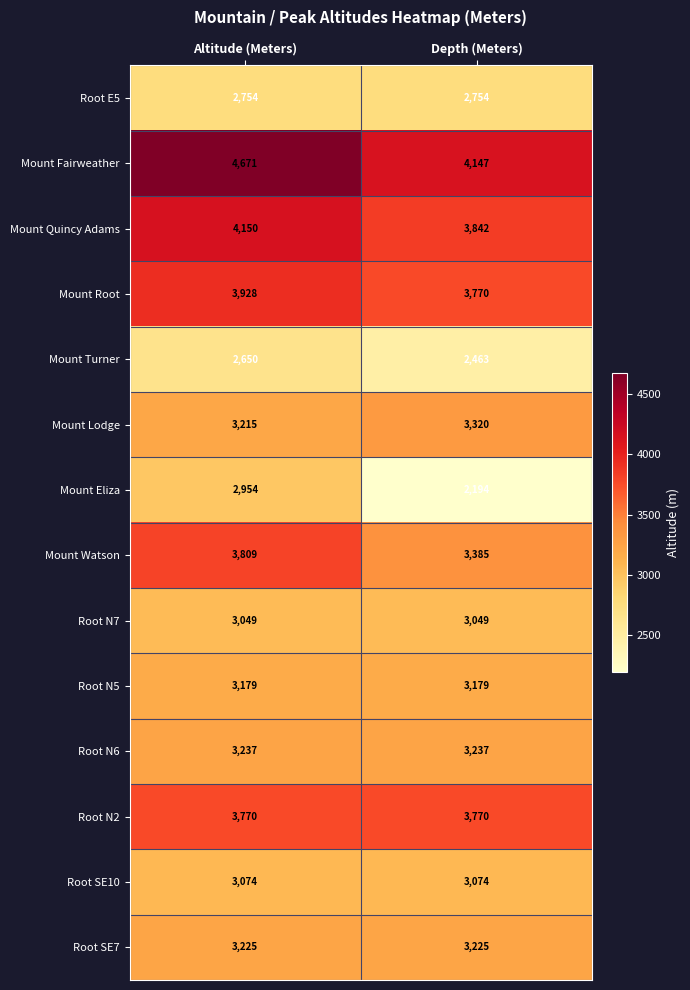

At which label does Mount Quincy Adams reach its minimum?

Depth (Meters)